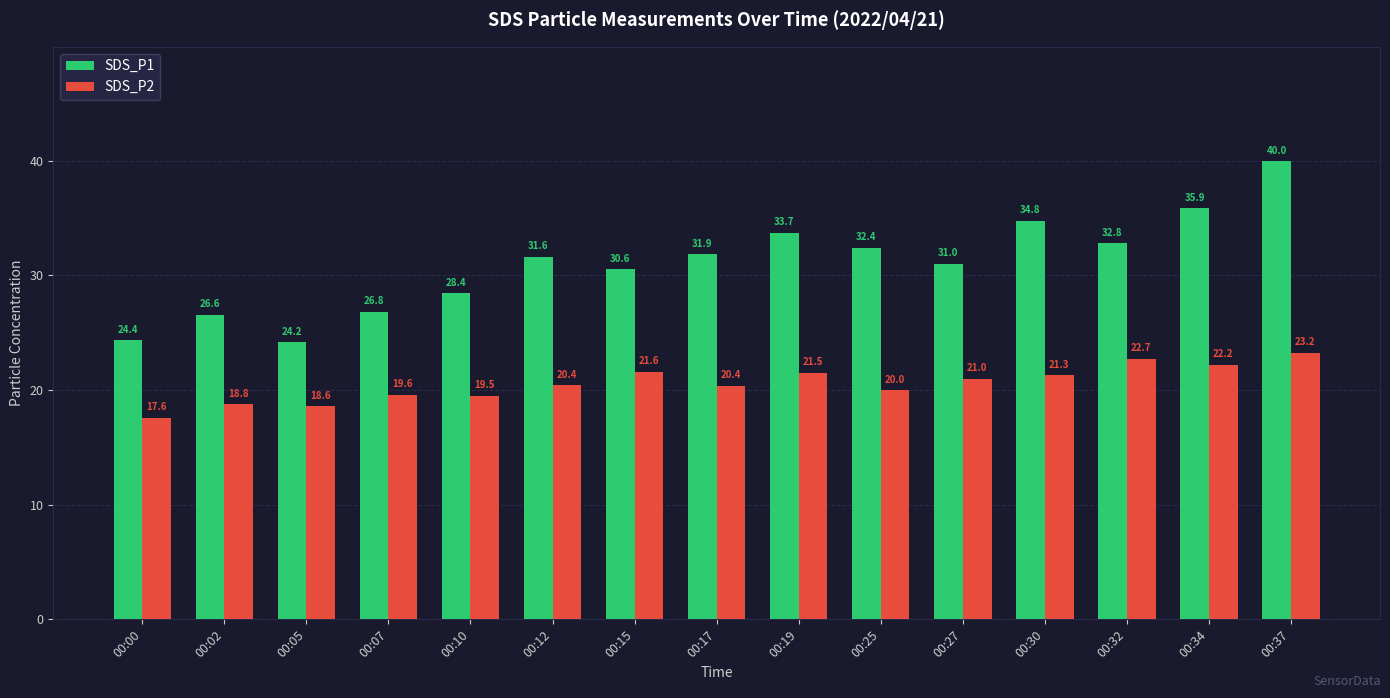

The SDS_P2 series shows 5.2 at 00:25. True or false?

False